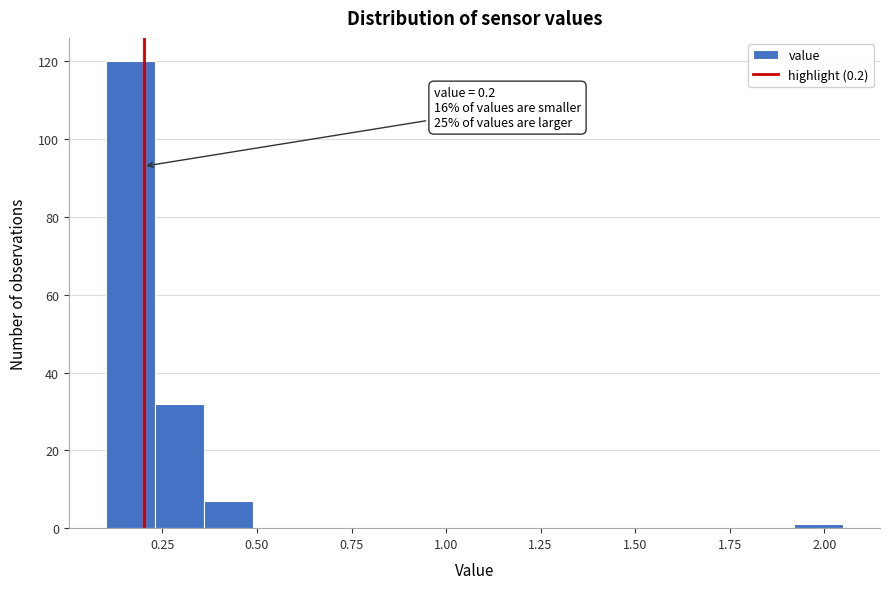

Around what value on the x-axis is the tallest bar? Give the approximate position of its centre, as read against the axis.

0.15